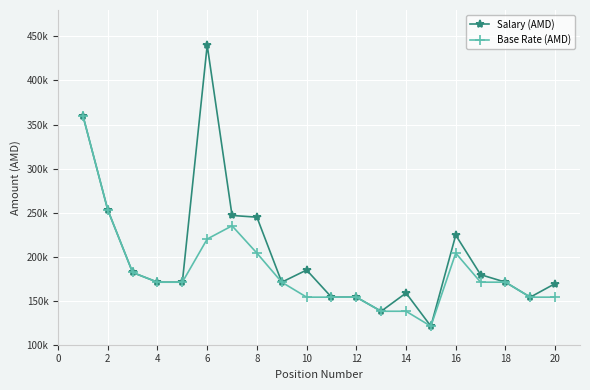

List the series in order of their overall mean, highest first.

Salary (AMD), Base Rate (AMD)